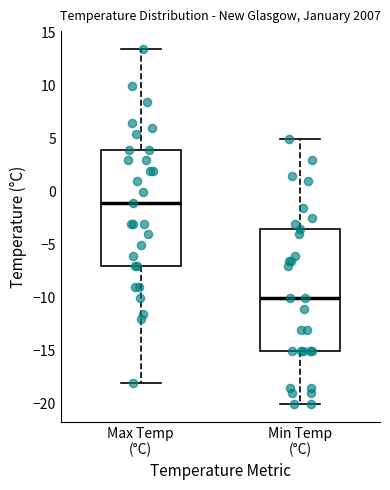

Where does the lower whisker of the box for Min Temp (°C) end on the y-axis? The values are not printed on the chart, so give them approximately, as read against the axis.

-20.0